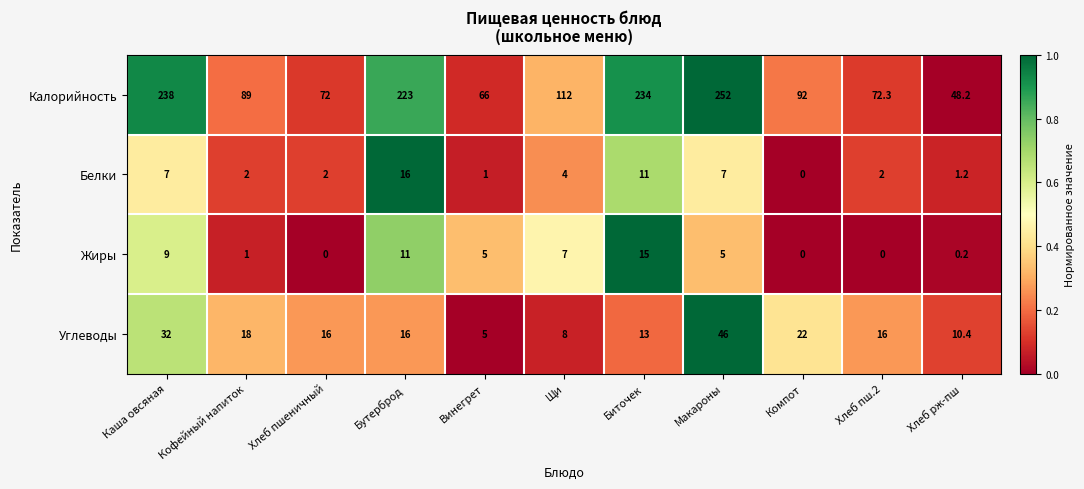

At which label is Жиры closest to 7?

Щи